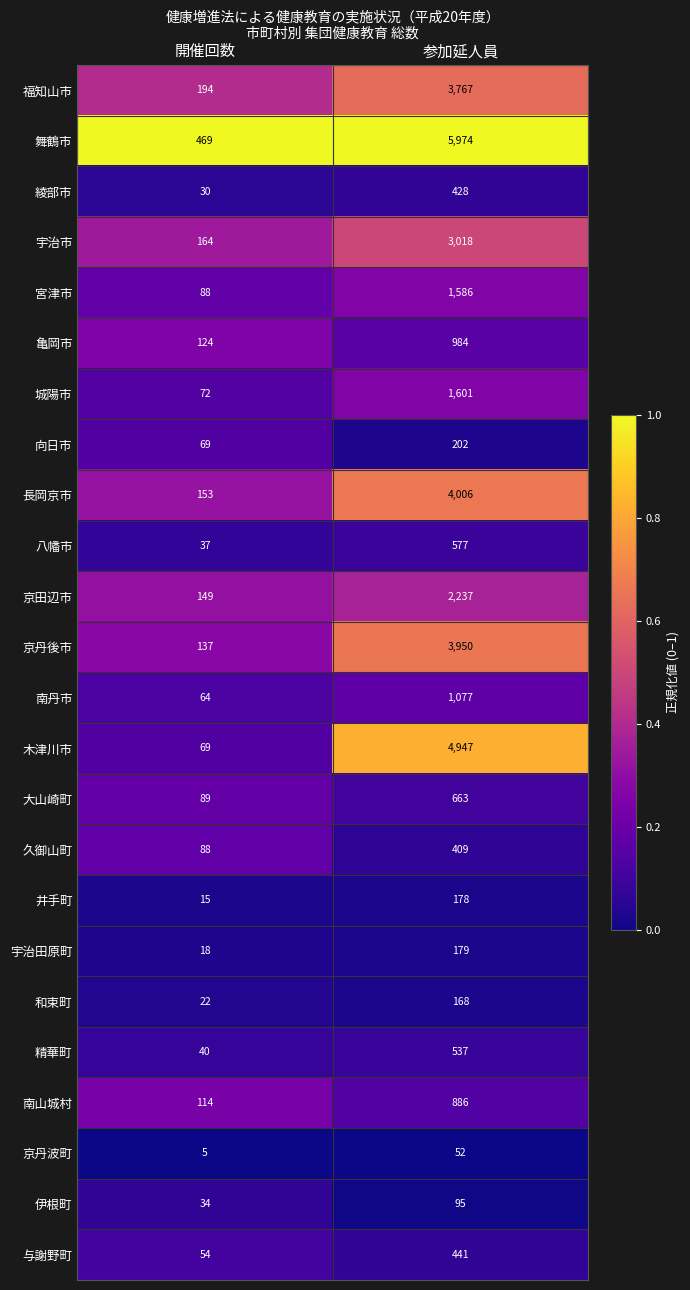

True or false: 南山城村 has a value of 114 at 開催回数.

True